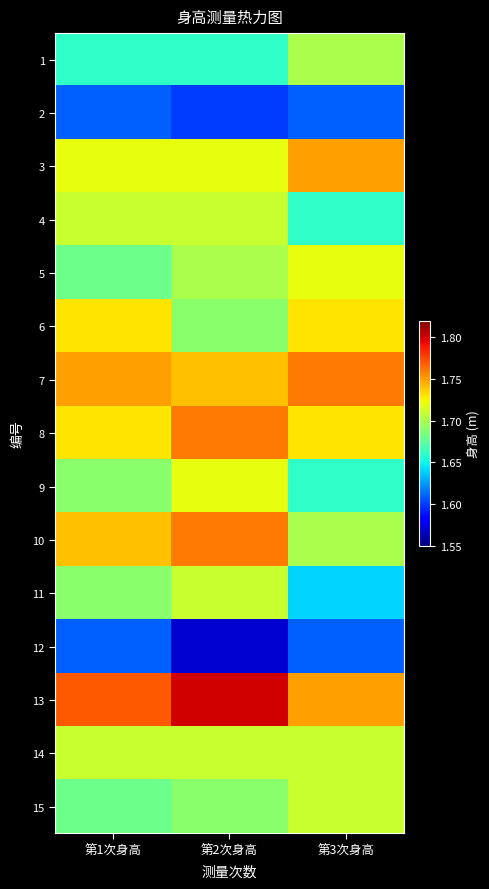

Between 第3次身高 and 第2次身高, which is larger?

第3次身高